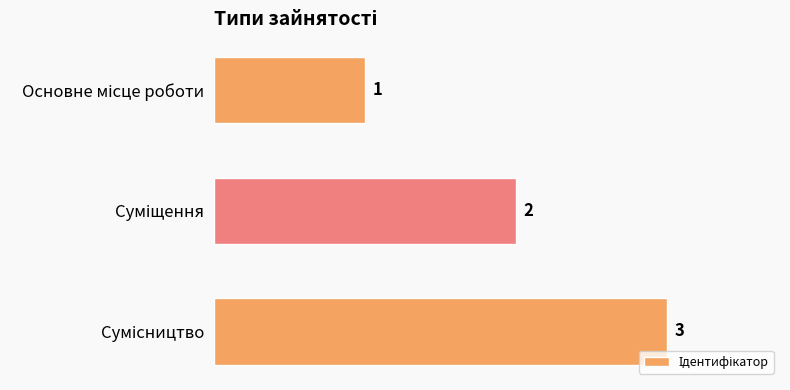

Count the number of categories in the chart.

3